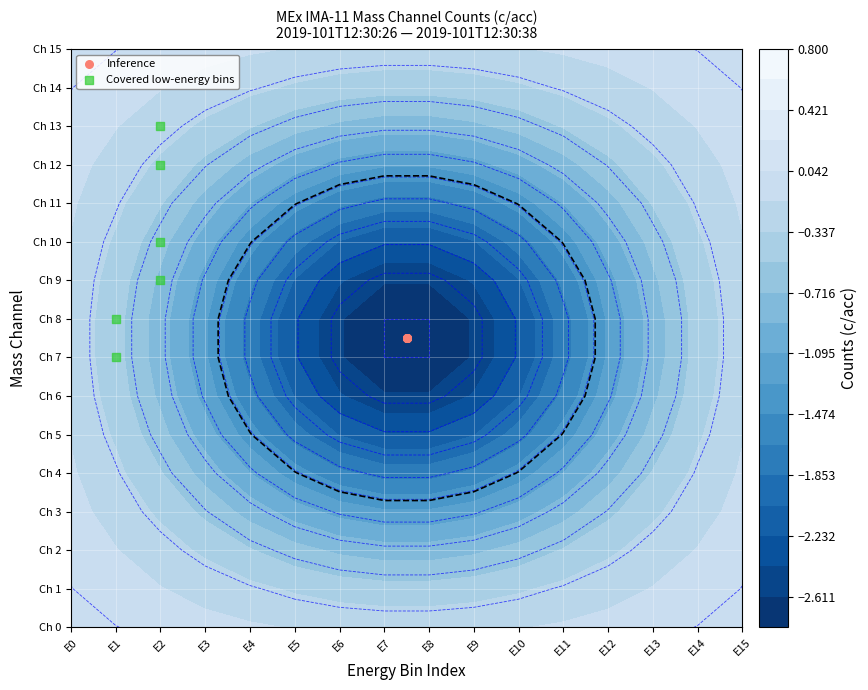

Which series has the largest total across all categories?

Covered low-energy bins